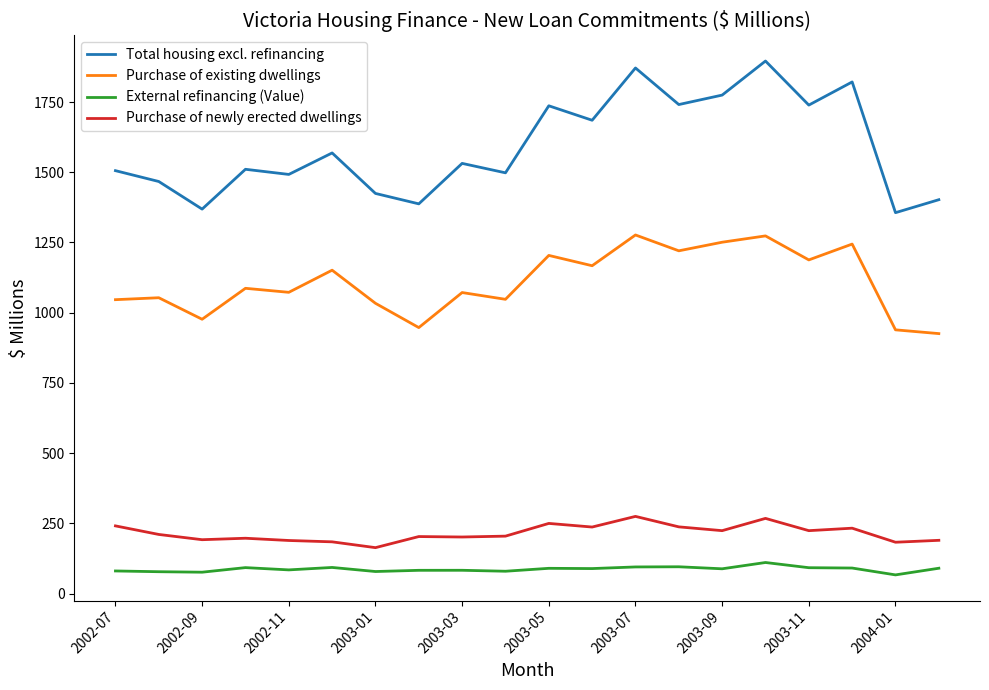

True or false: Purchase of existing dwellings and Purchase of newly erected dwellings cross at least once.

False